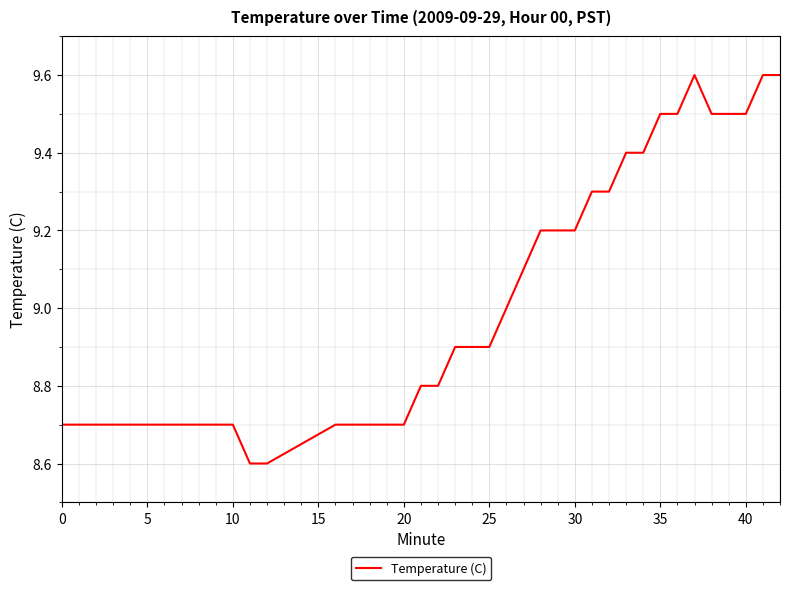

How many lines are shown in the chart?

1